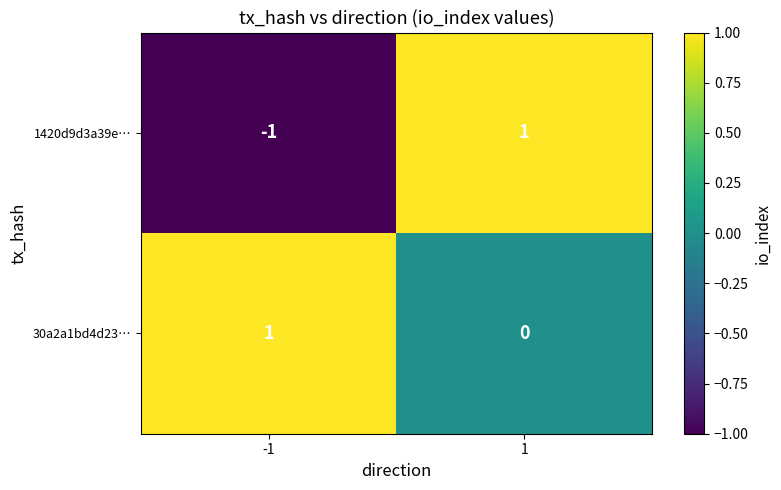

Which series has the largest total across all categories?

30a2a1bd4d23…